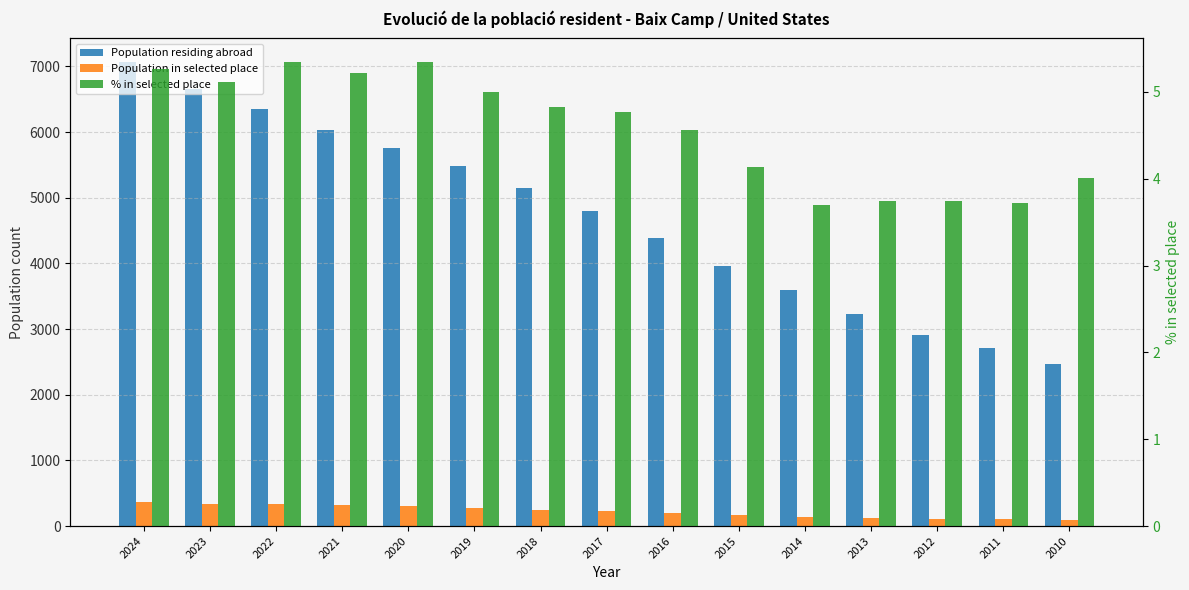

What is the value of the Population in selected place bar at the 3rd from the left?

339.0